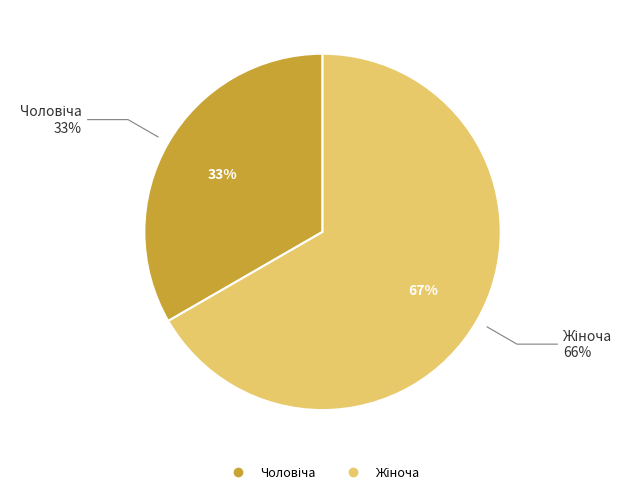

Do Чоловіча and Жіноча together represent more than half of the pie?

Yes